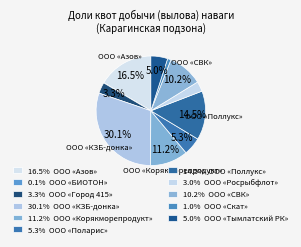

Count the number of slices in the pie.

11